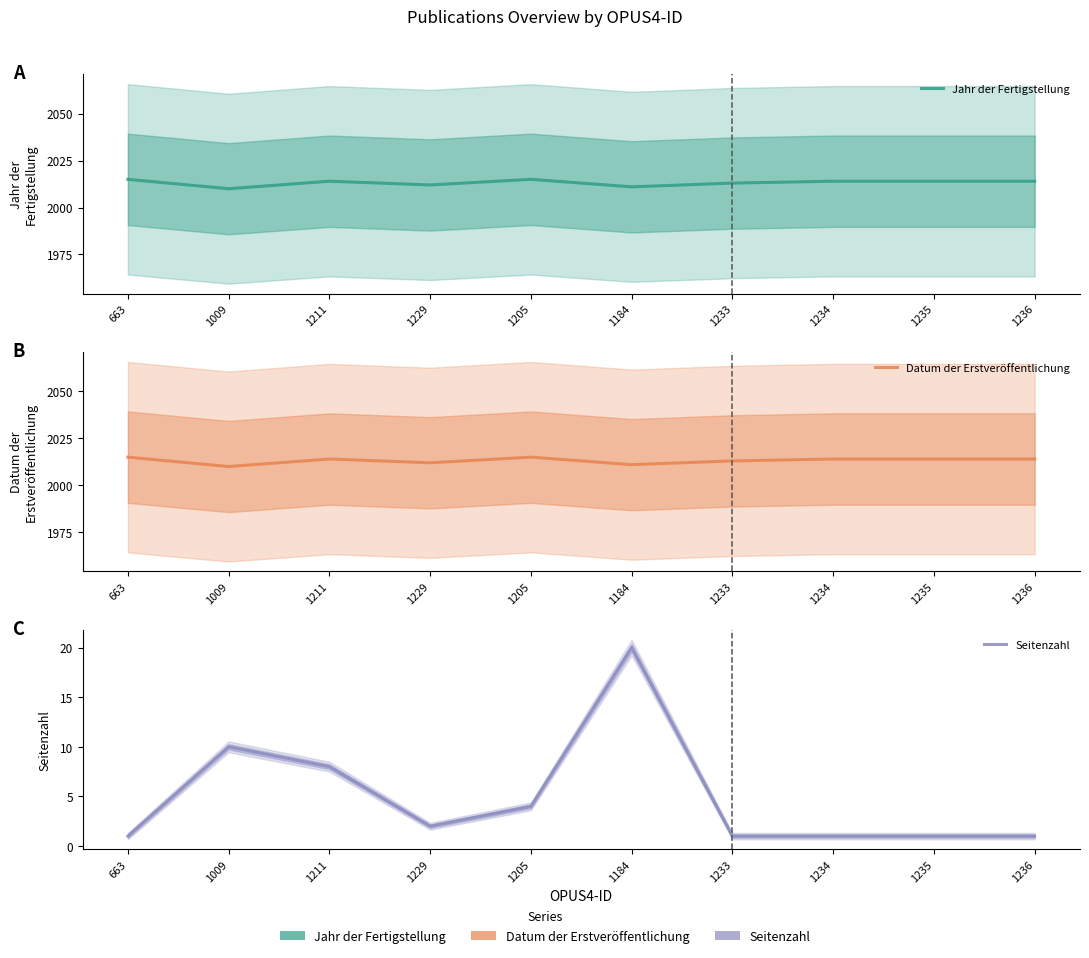

What is the label of the 9th point from the right?

1009